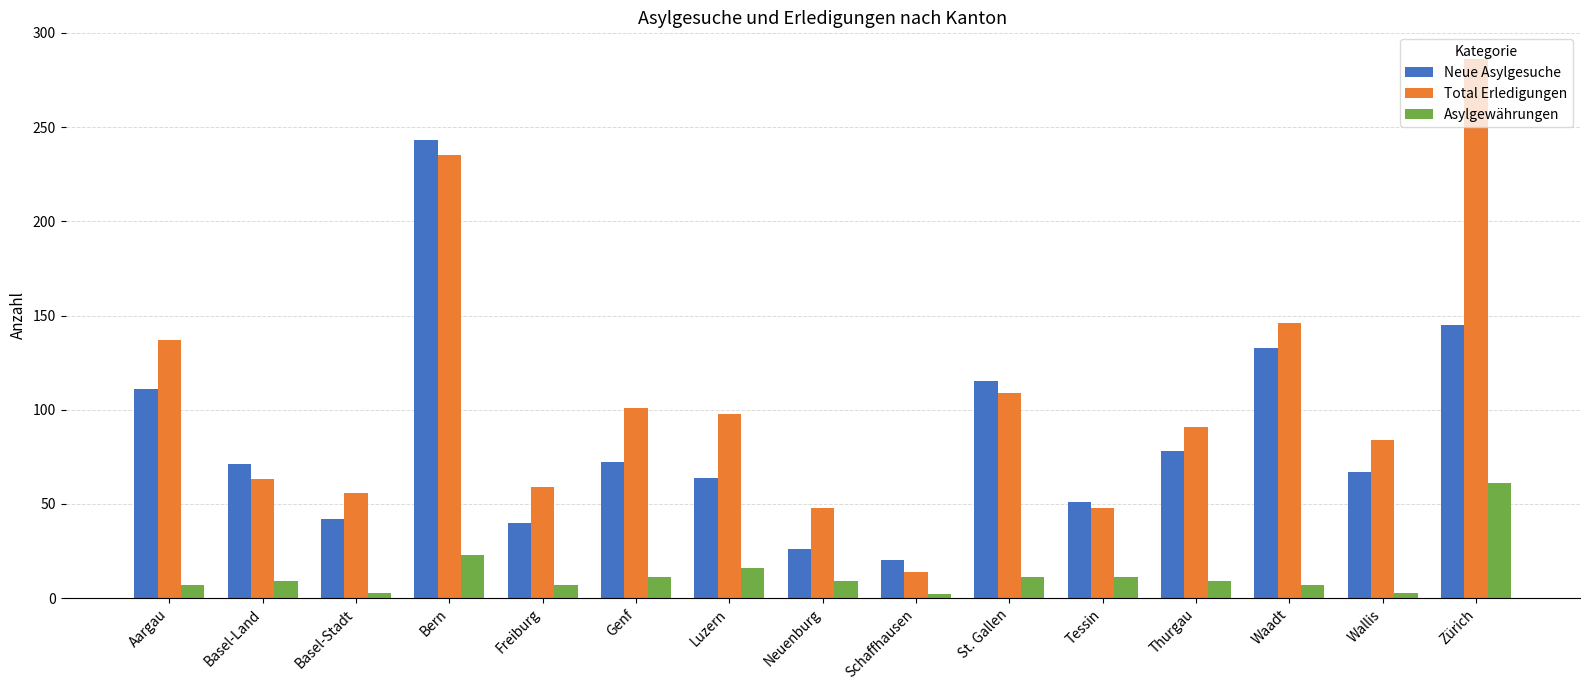

What is the difference between the Asylgewährungen values at St. Gallen and Neuenburg?

2